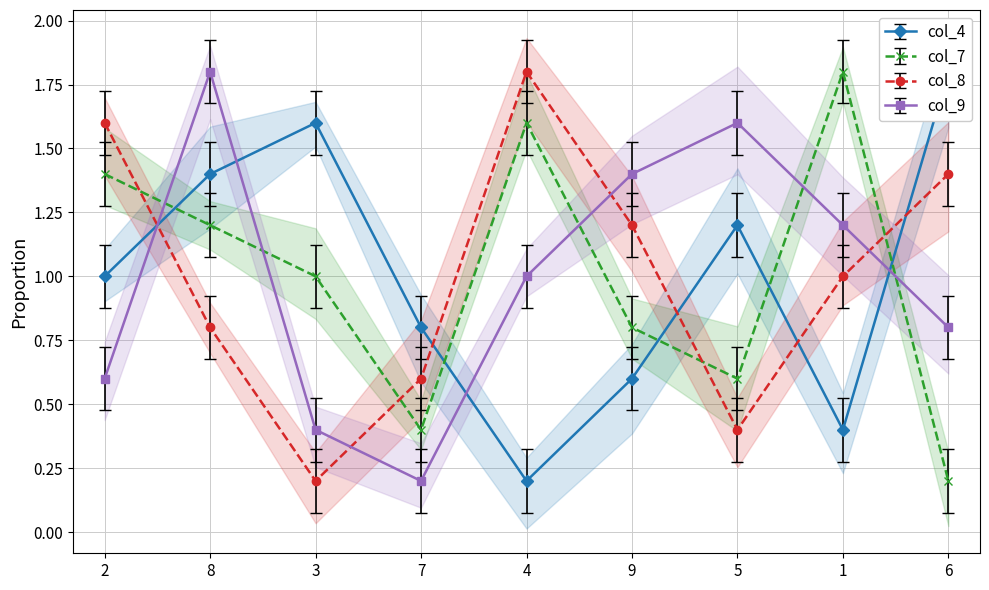

Between which two adjacent categories do col_9 and col_7 first intersect?

2 and 8